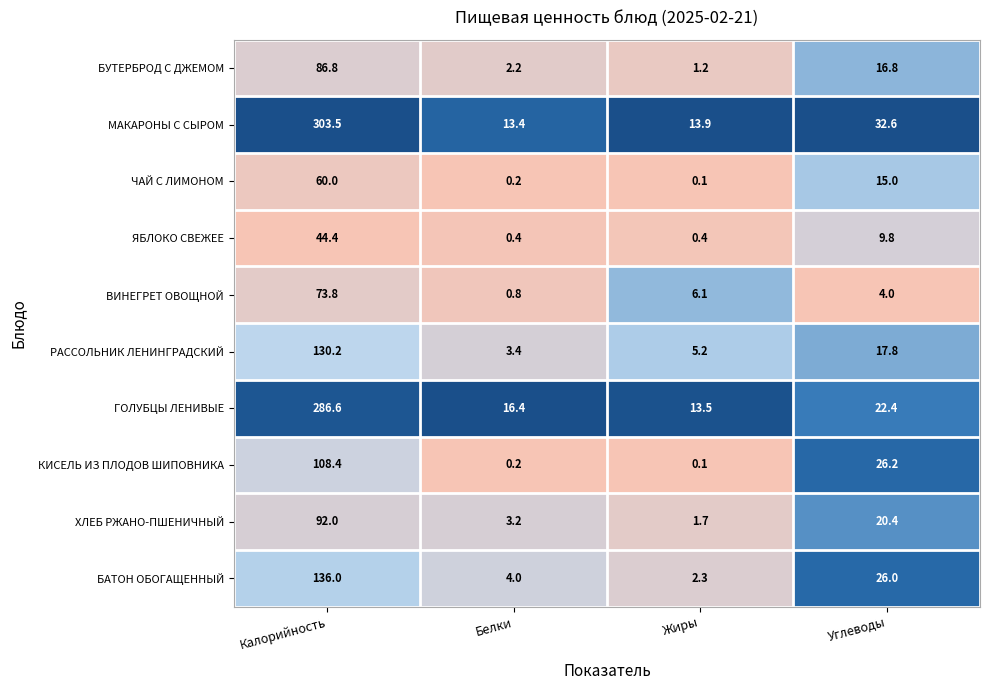

At which label does ГОЛУБЦЫ ЛЕНИВЫЕ first exceed 22?

Калорийность